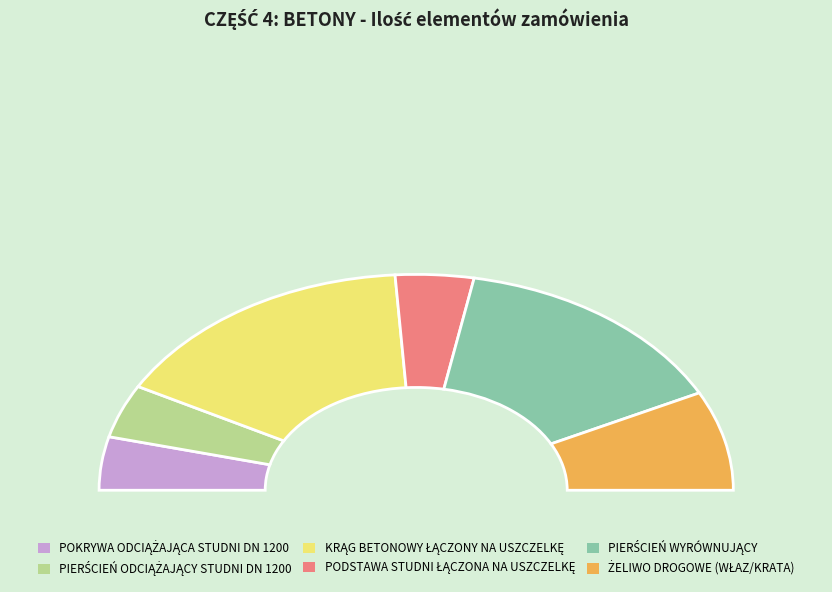

Is POKRYWA ODCIĄŻAJĄCA STUDNI DN 1200 the majority of the pie?

No